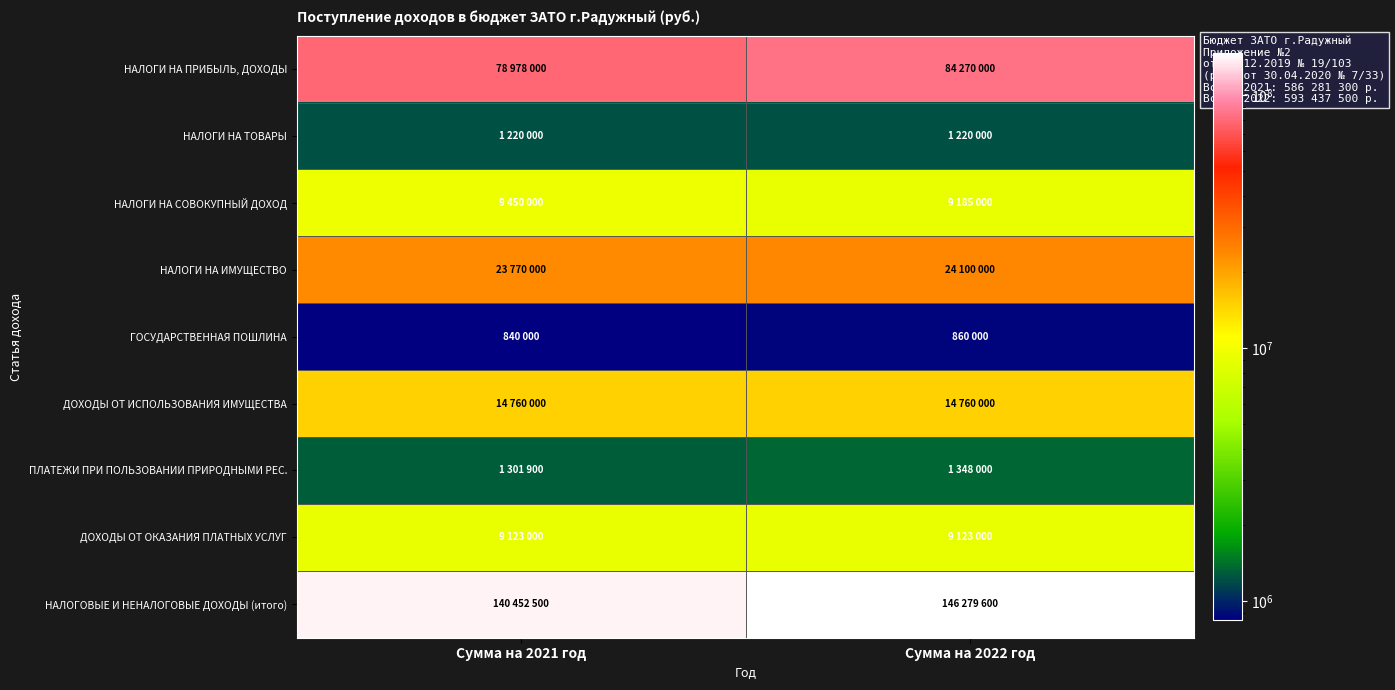

Reading left to right, extract all data points from this chart.

НАЛОГИ НА ПРИБЫЛЬ, ДОХОДЫ: Сумма на 2021 год=78978000	Сумма на 2022 год=84270000
НАЛОГИ НА ТОВАРЫ: Сумма на 2021 год=1220000	Сумма на 2022 год=1220000
НАЛОГИ НА СОВОКУПНЫЙ ДОХОД: Сумма на 2021 год=9450000	Сумма на 2022 год=9185000
НАЛОГИ НА ИМУЩЕСТВО: Сумма на 2021 год=23770000	Сумма на 2022 год=24100000
ГОСУДАРСТВЕННАЯ ПОШЛИНА: Сумма на 2021 год=840000	Сумма на 2022 год=860000
ДОХОДЫ ОТ ИСПОЛЬЗОВАНИЯ ИМУЩЕСТВА: Сумма на 2021 год=14760000	Сумма на 2022 год=14760000
ПЛАТЕЖИ ПРИ ПОЛЬЗОВАНИИ ПРИРОДНЫМИ РЕС.: Сумма на 2021 год=1301900	Сумма на 2022 год=1348000
ДОХОДЫ ОТ ОКАЗАНИЯ ПЛАТНЫХ УСЛУГ: Сумма на 2021 год=9123000	Сумма на 2022 год=9123000
НАЛОГОВЫЕ И НЕНАЛОГОВЫЕ ДОХОДЫ (итого): Сумма на 2021 год=140452500	Сумма на 2022 год=146279600